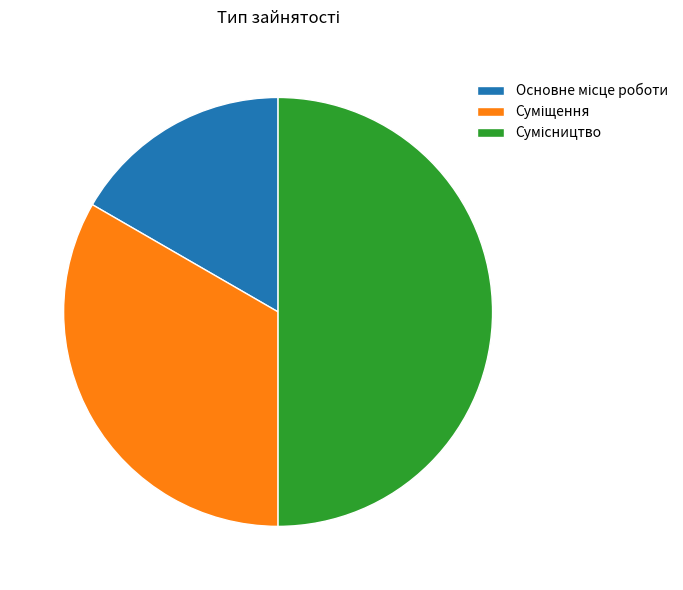

How many slices are in this pie chart?

3